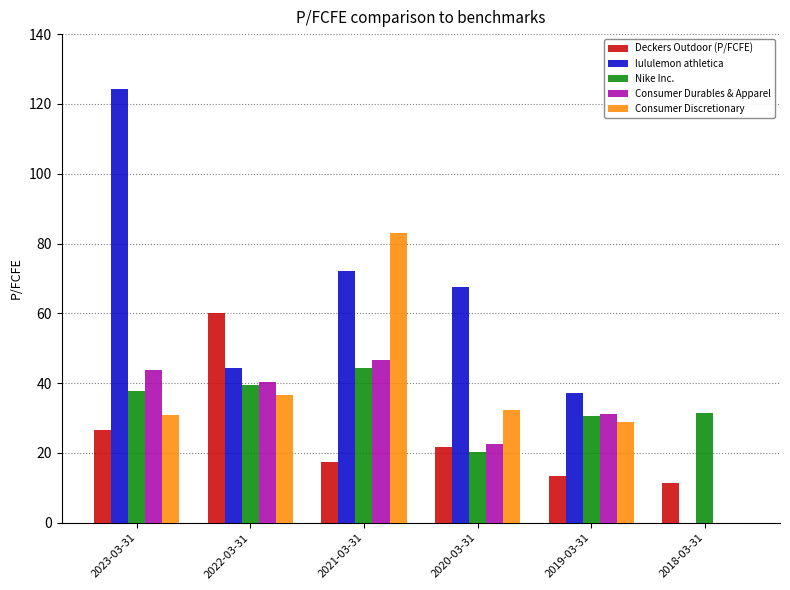

At which label is lululemon athletica closest to 62?

2020-03-31